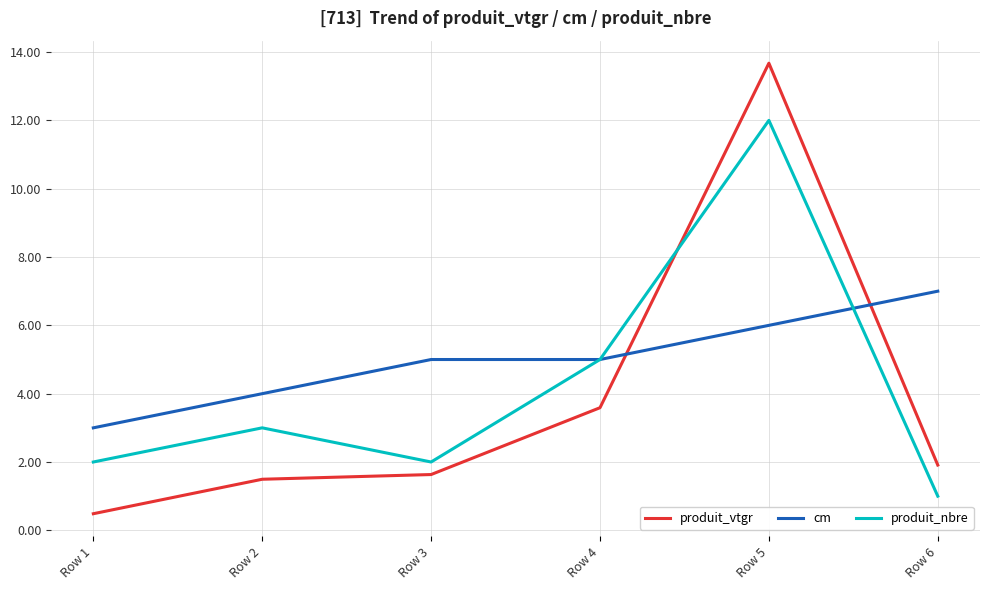

True or false: cm and produit_vtgr intersect in this chart.

True